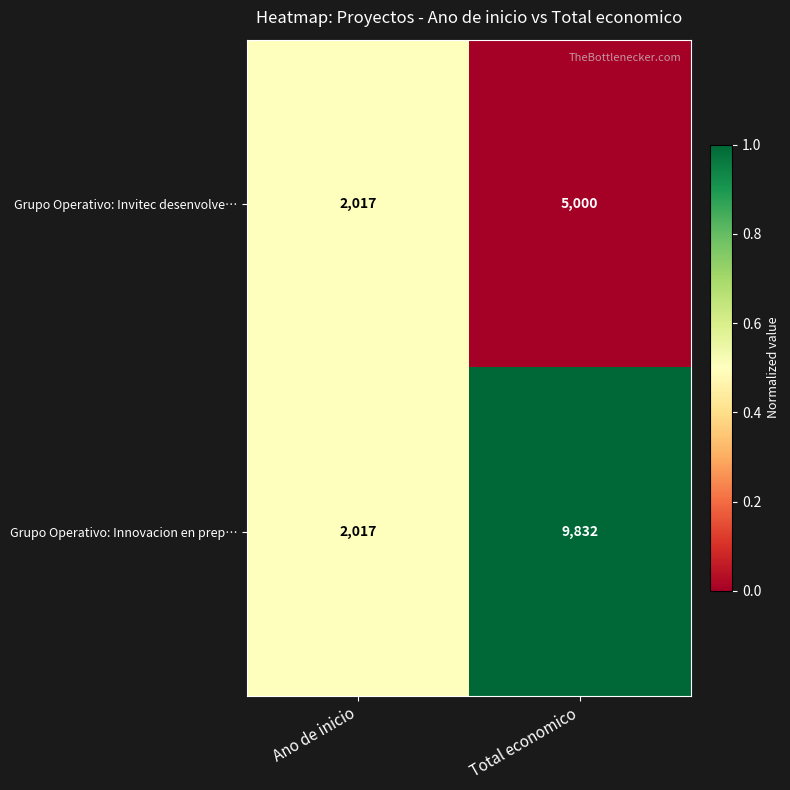

What is the difference between the maximum and minimum values in the Grupo Operativo: Invitec desenvolve… series?

2983